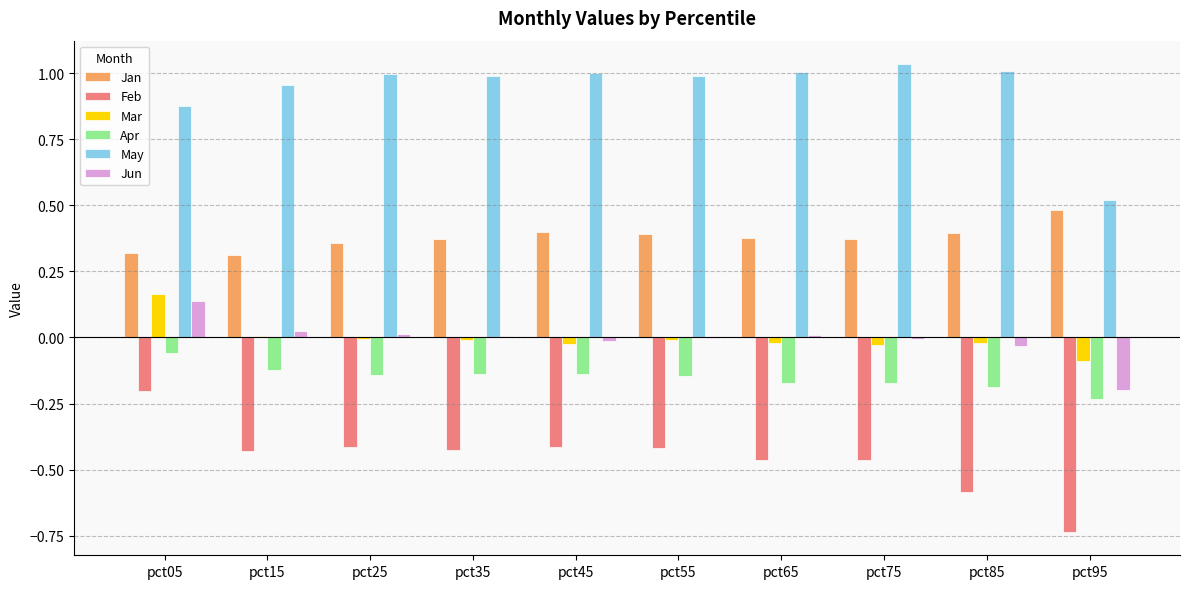

How many data points does each series have?

10